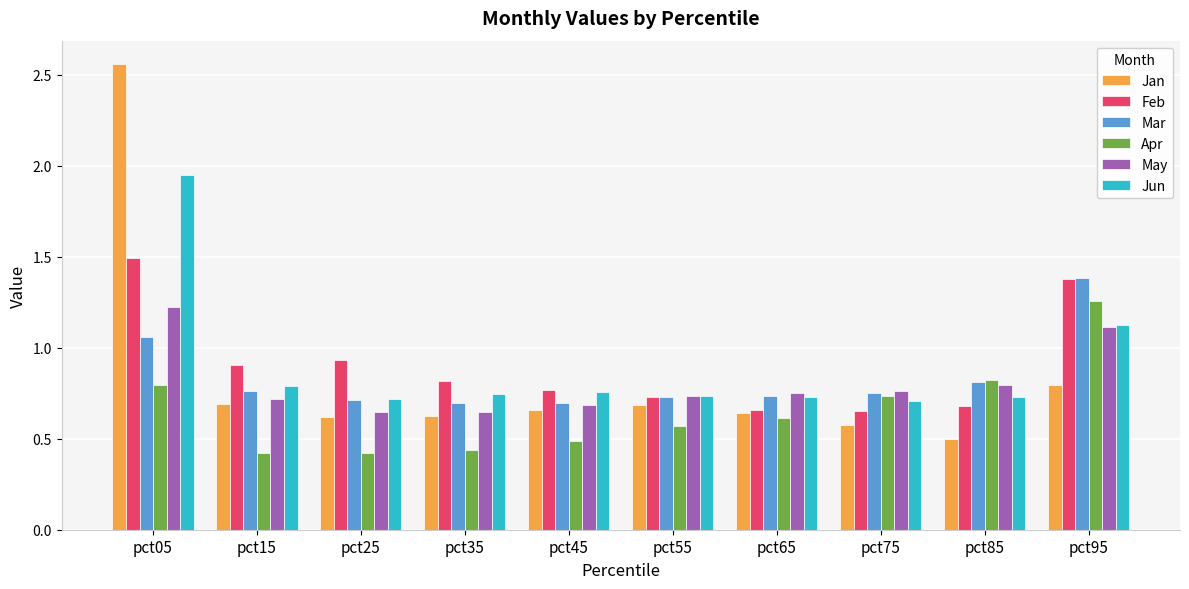

What is the lowest value of the Jan series?

0.5